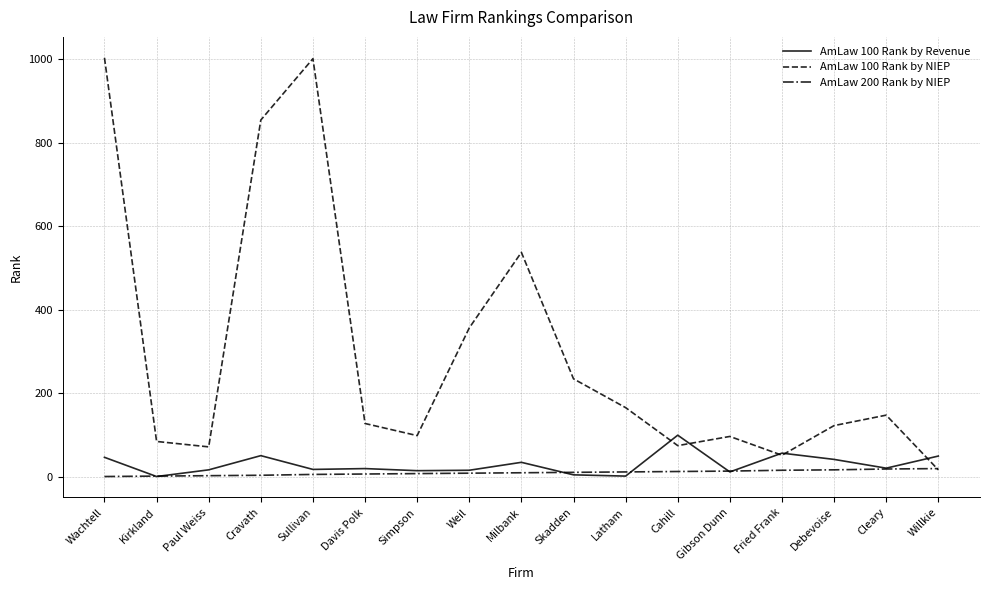

What is the maximum value shown in the chart?

1004